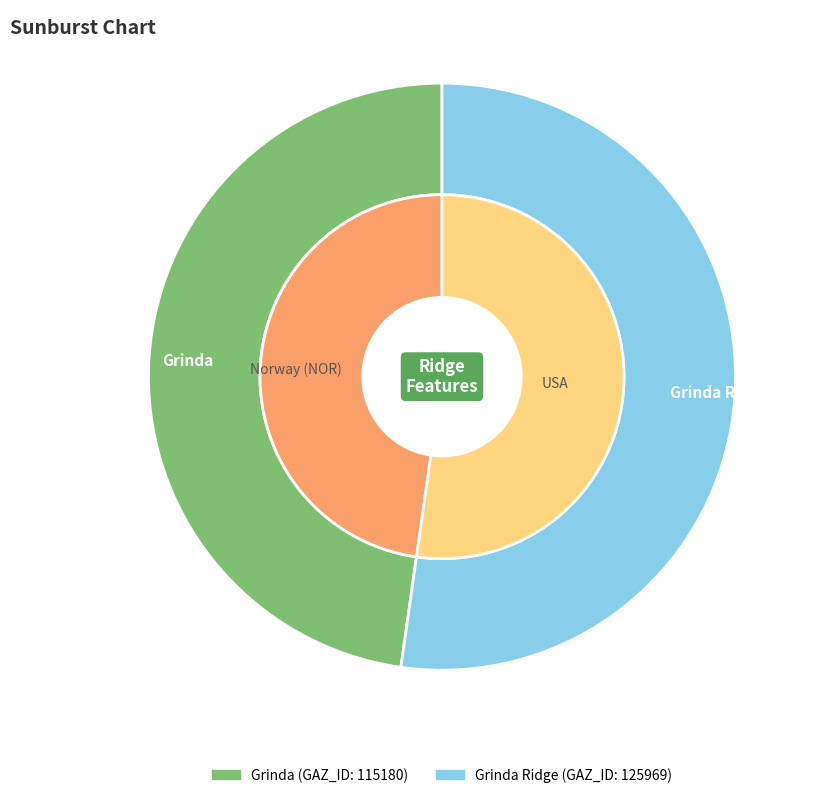

Rank the categories by value from highest to lowest.

Grinda Ridge, Grinda